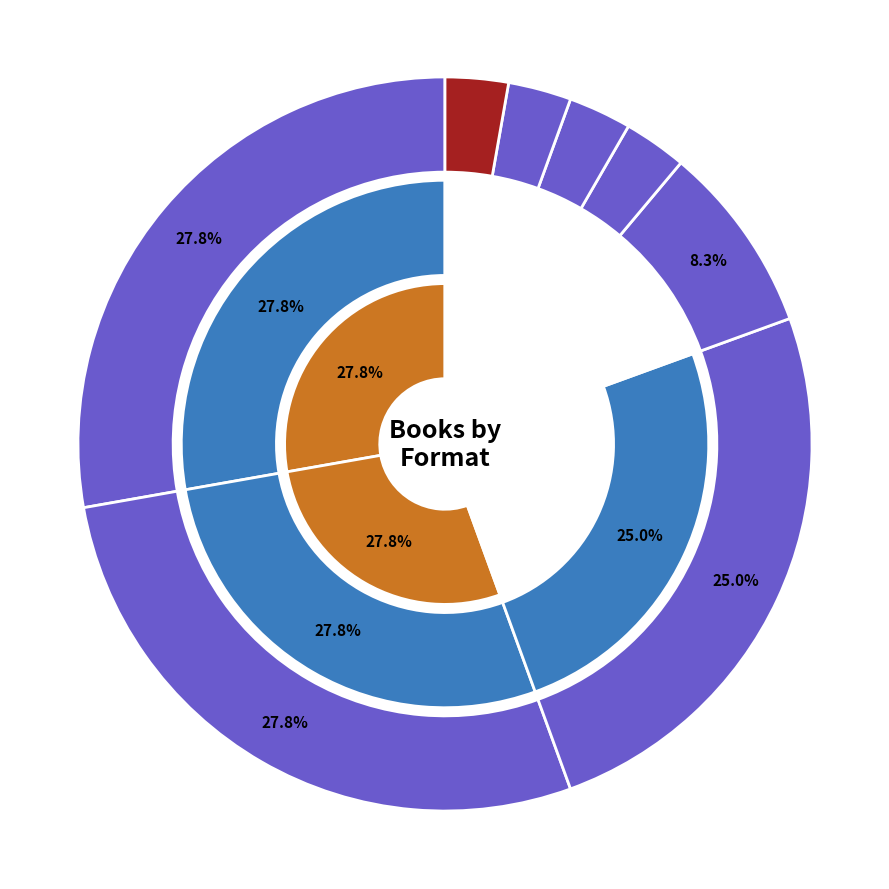

Which has a higher value, eBook or Enhanced eBook?

eBook